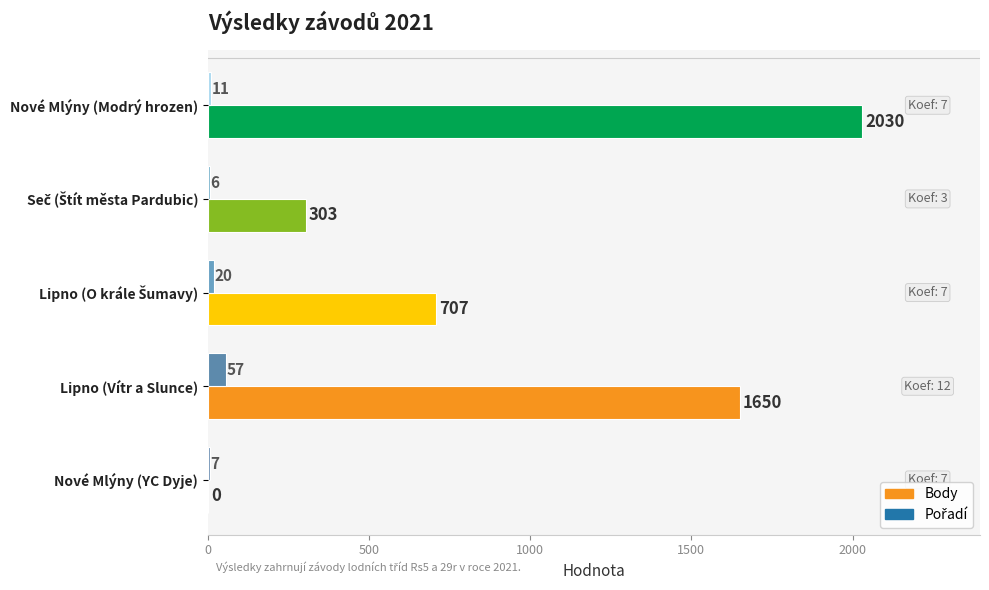

True or false: Body has a value of 0 at Nové Mlýny (YC Dyje).

True